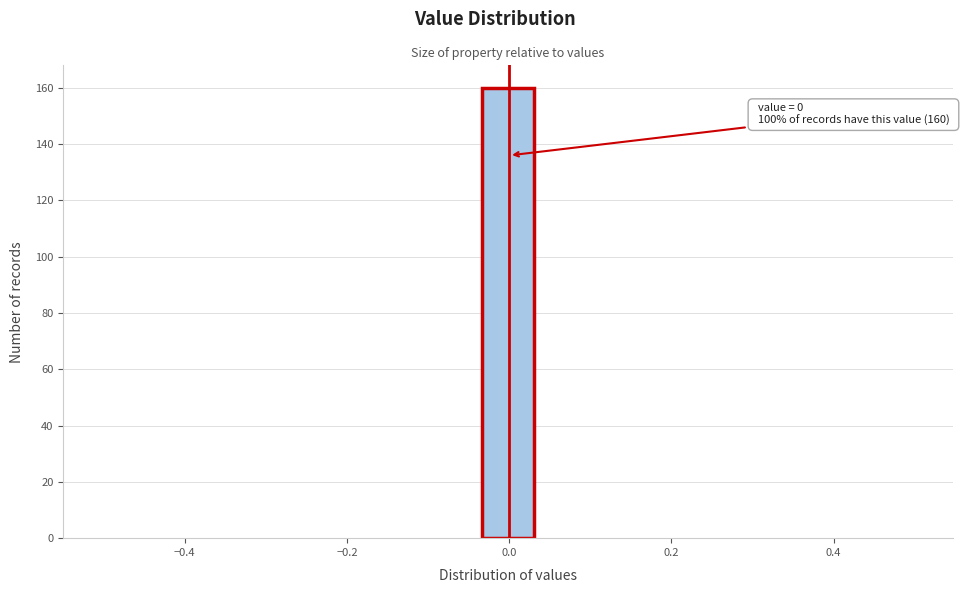

Around what value on the x-axis is the tallest bar? Give the approximate position of its centre, as read against the axis.

0.00